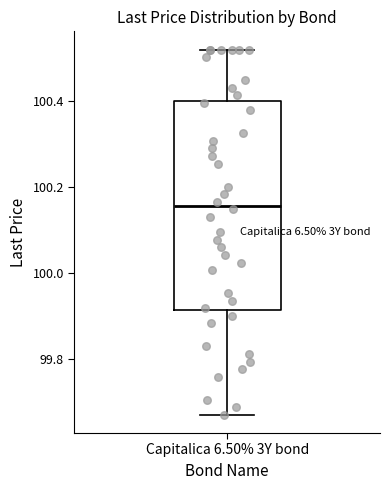

Where is the lower edge of the box for Capitalica 6.50% 3Y bond on the y-axis? The values are not printed on the chart, so give them approximately, as read against the axis.

99.92